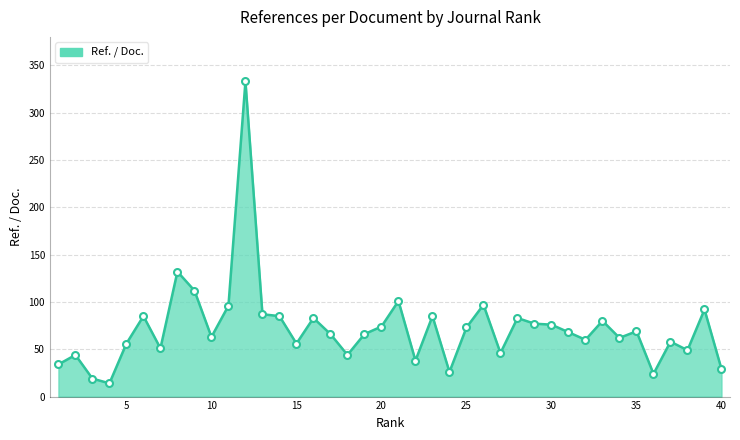

Count the number of data series in this chart.

1